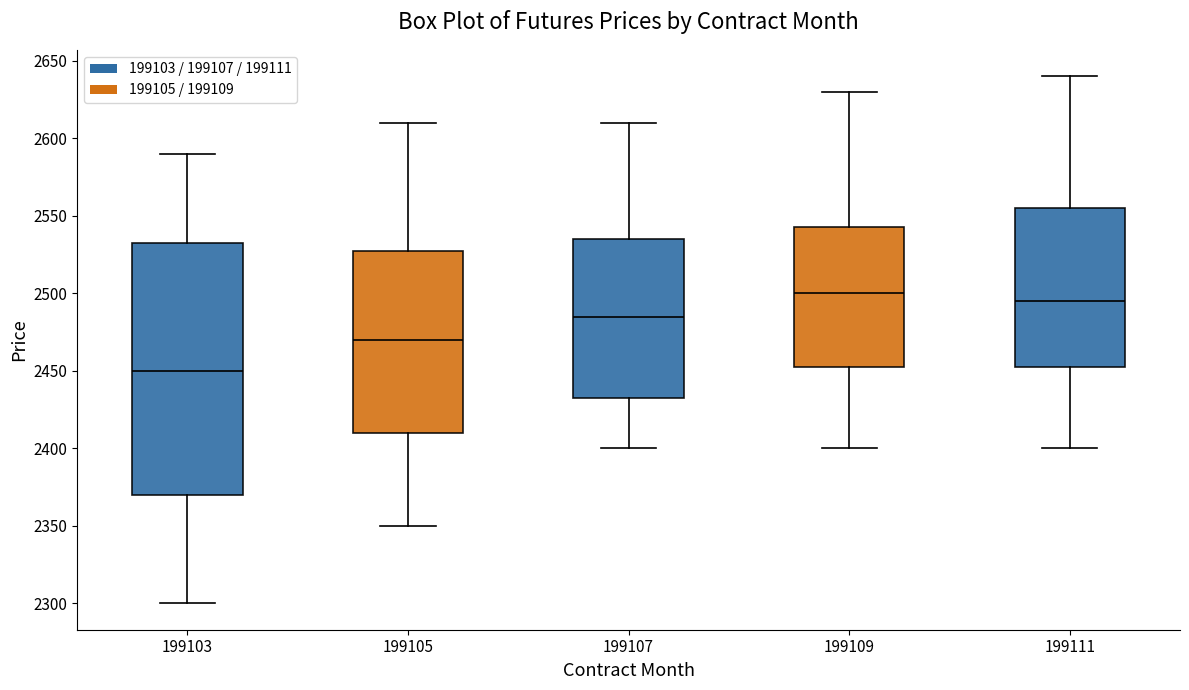

Reading left to right, transcribe this box plot: for each box, give where its median line is, the range the box spans, and where its two whiskers end, as read against the y-axis. The values are not printed on the chart, so give them approximately, as read against the axis.

199103: median 2450, box 2370 to 2535, whiskers 2300 to 2590
199105: median 2470, box 2410 to 2530, whiskers 2350 to 2610
199107: median 2485, box 2435 to 2535, whiskers 2400 to 2610
199109: median 2500, box 2455 to 2545, whiskers 2400 to 2630
199111: median 2495, box 2455 to 2555, whiskers 2400 to 2640